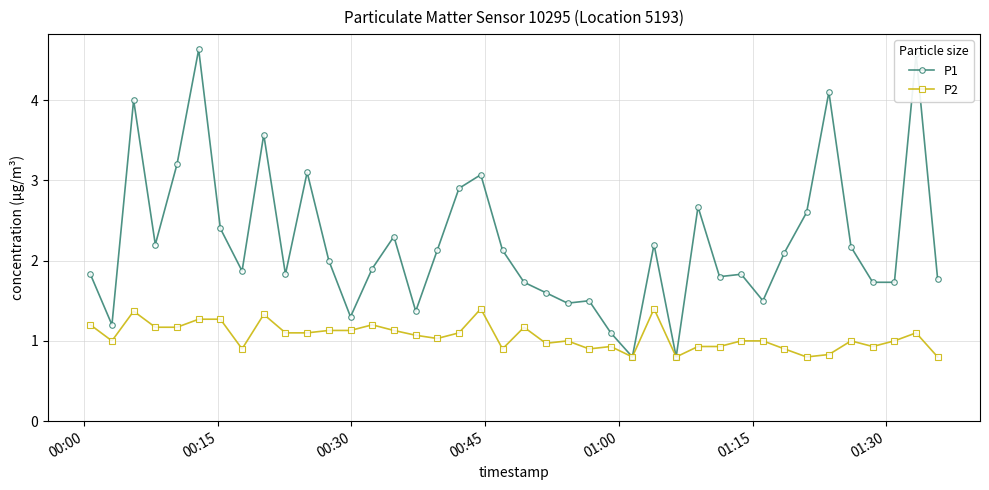

Rank the series by their maximum value, from lowest to highest.

P2, P1